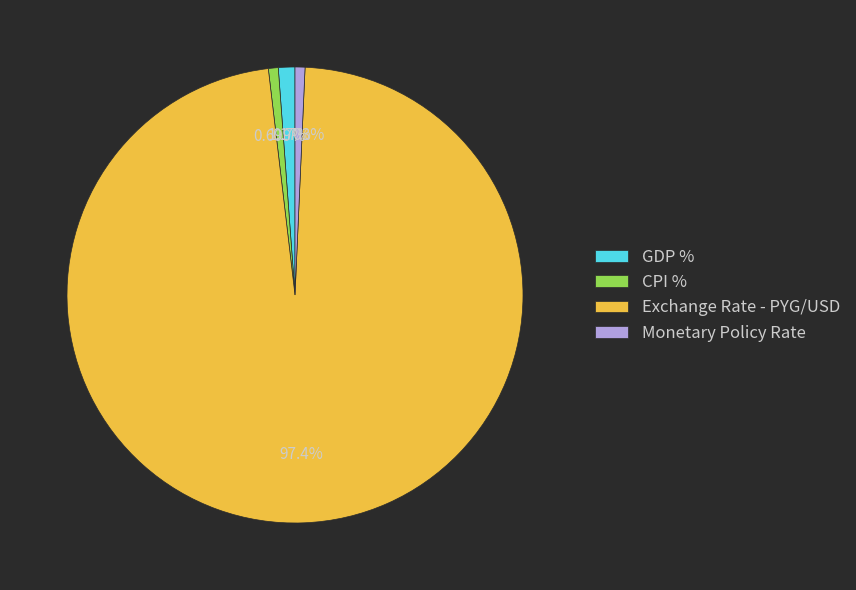

Count the number of slices in the pie.

4